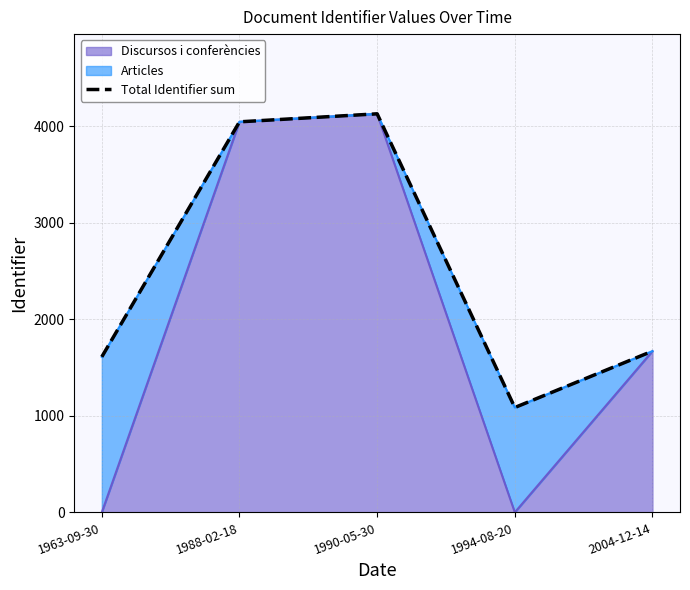

What is the label of the 2nd point from the right?

1994-08-20